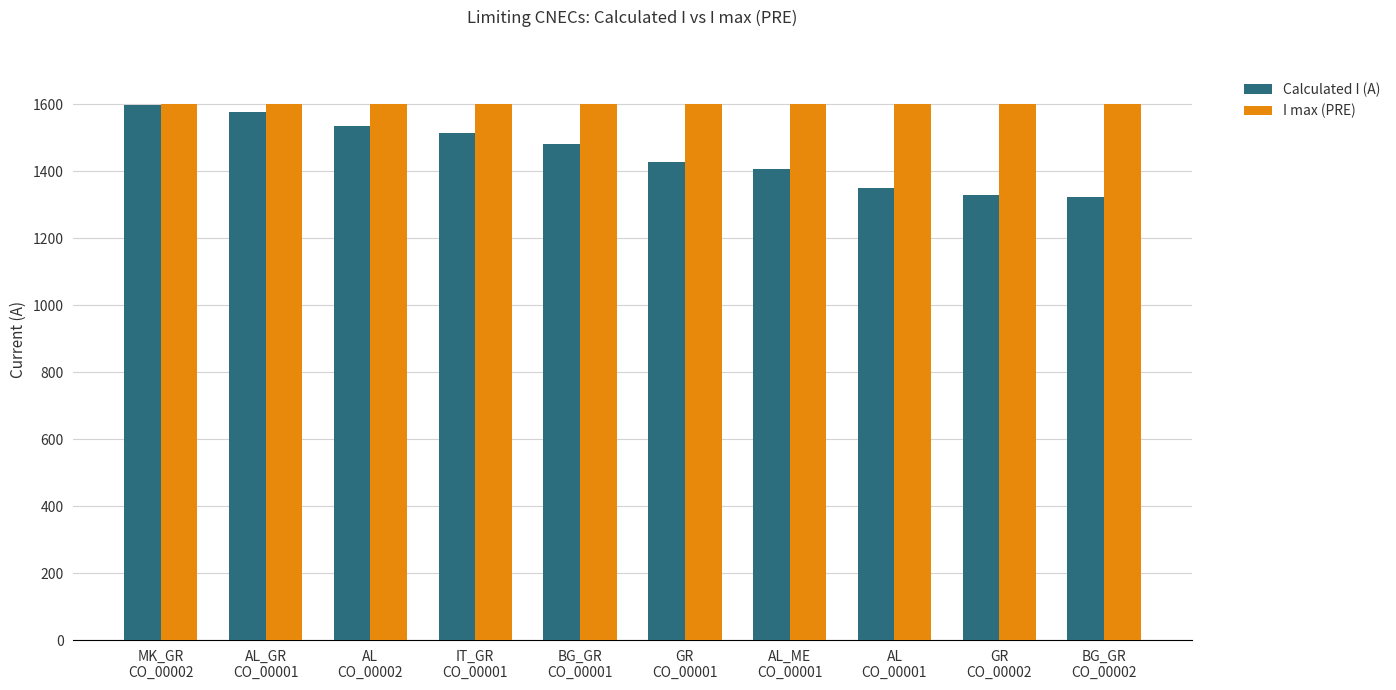

Which series has the largest range (max minus min)?

Calculated I (A)